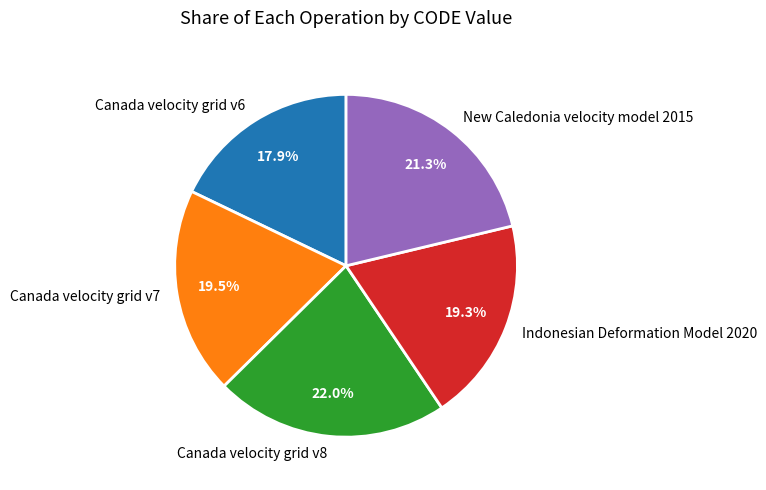

How many slices are in this pie chart?

5